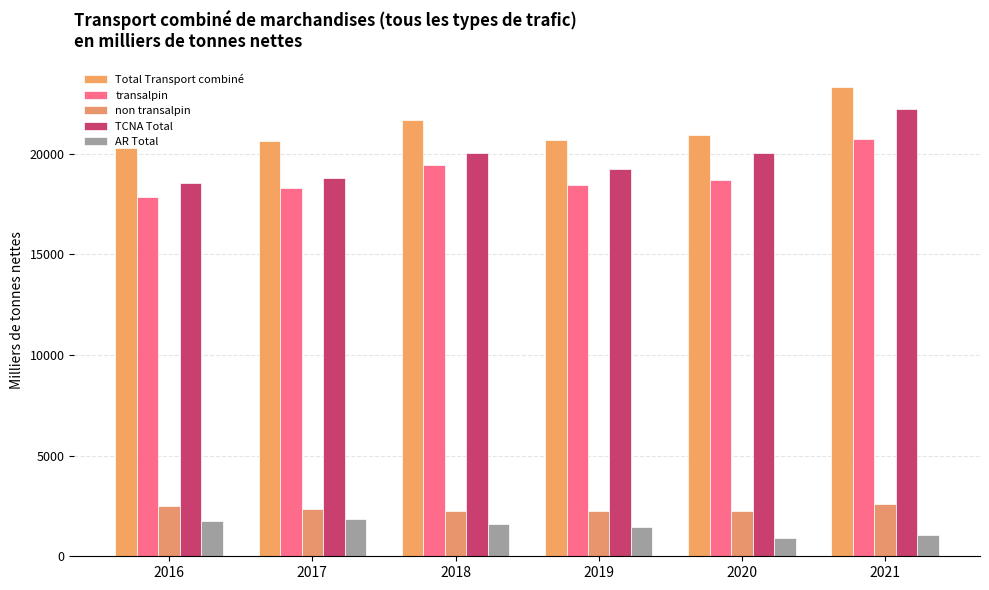

Which category has the highest value in the AR Total series?

2017